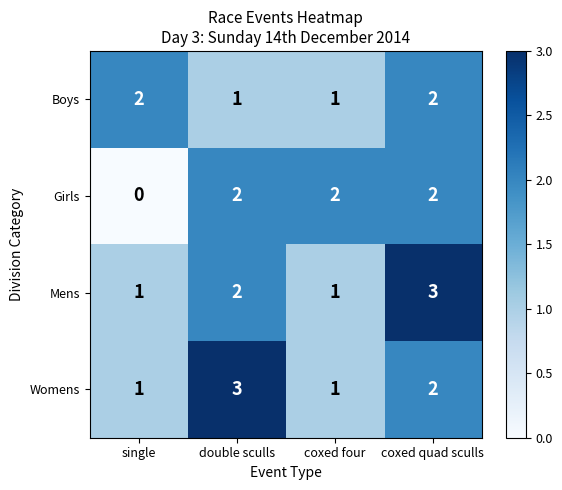

What is the maximum value shown in the chart?

3